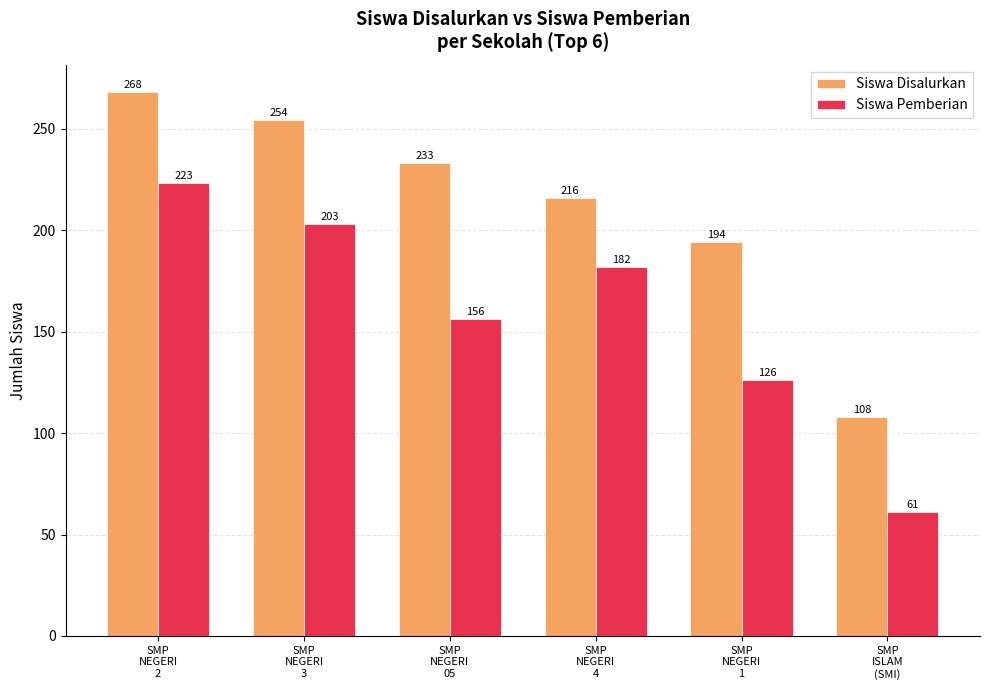

What is the difference between the maximum and minimum values in the Siswa Disalurkan series?

160